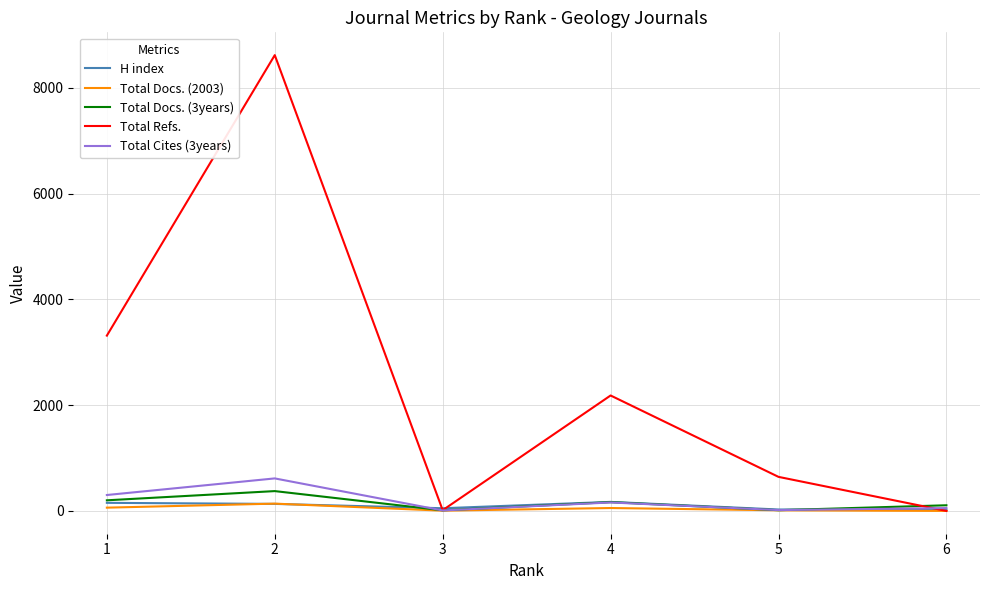

At which category does Total Docs. (2003) reach its first local peak?

2